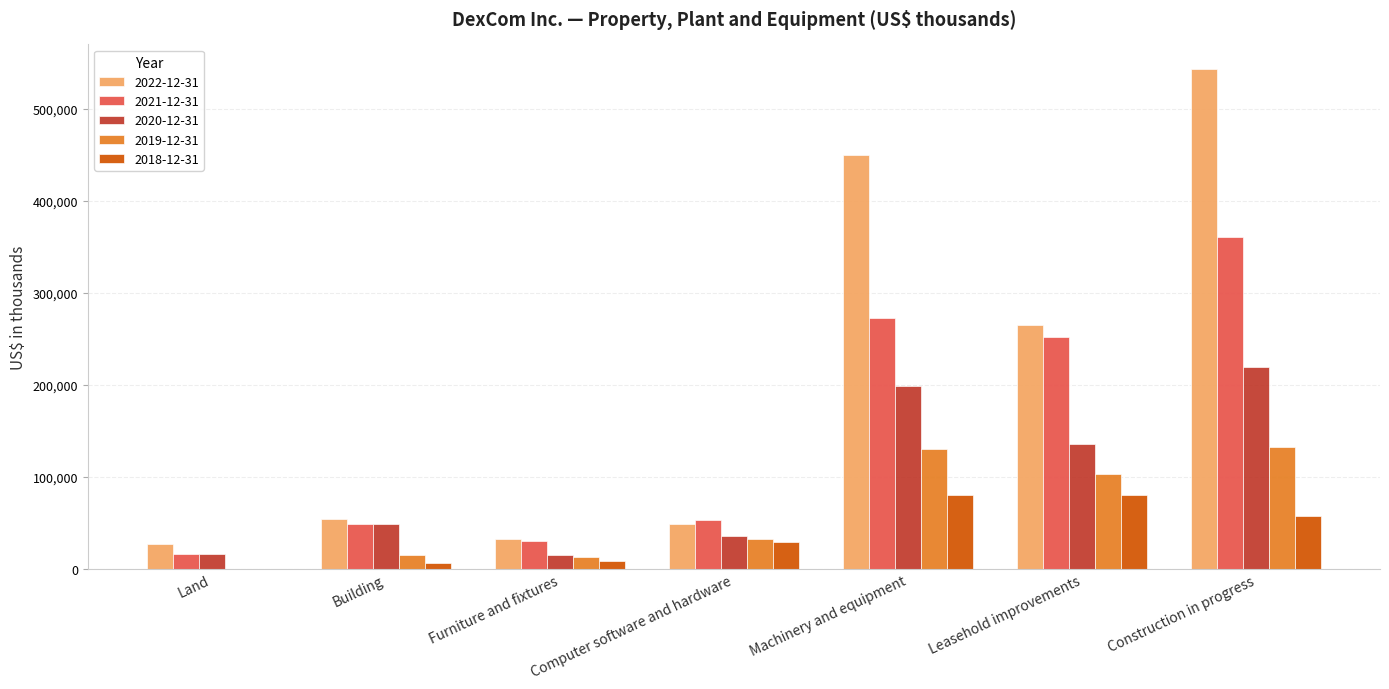

What is the difference between the 2018-12-31 values at Building and Machinery and equipment?

74700